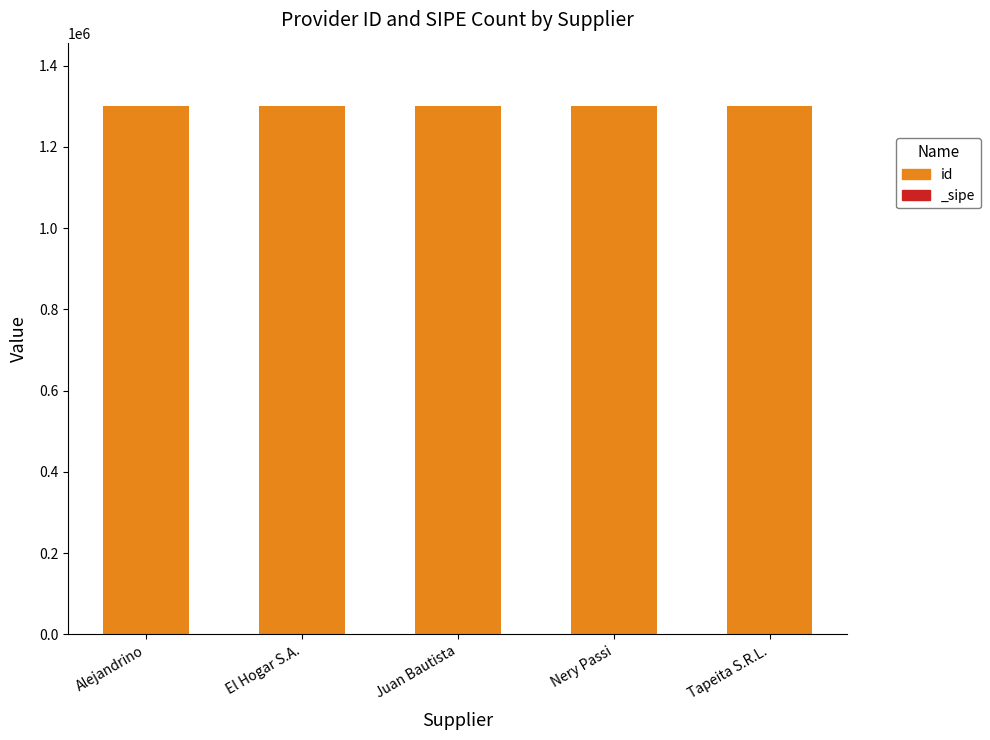

Reading left to right, extract all data points from this chart.

Alejandrino=1300183	El Hogar S.A.=1300181	Juan Bautista=1300182	Nery Passi=1300184	Tapeita S.R.L.=1300185